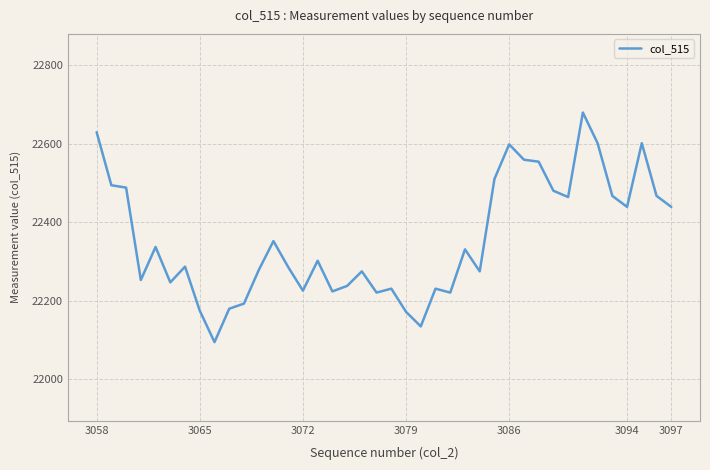

What is the difference between the maximum and minimum values?

584